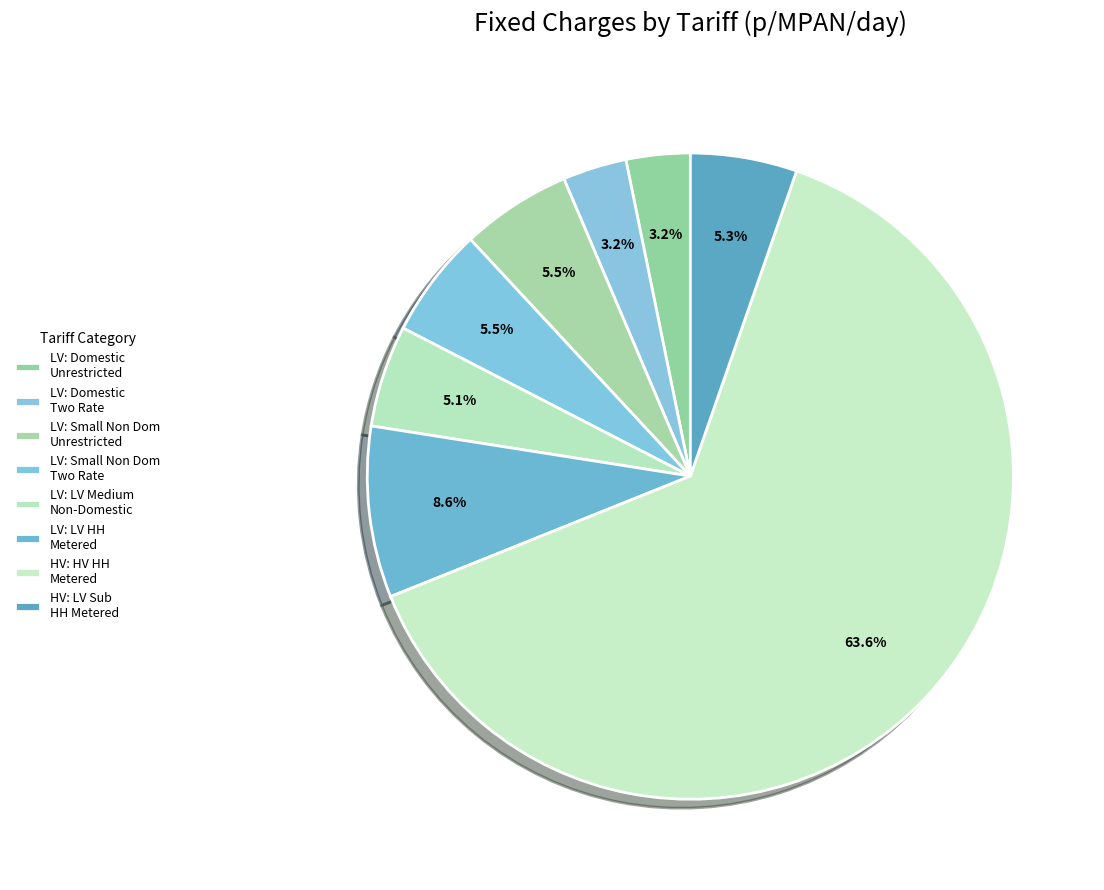

Count the number of slices in the pie.

8